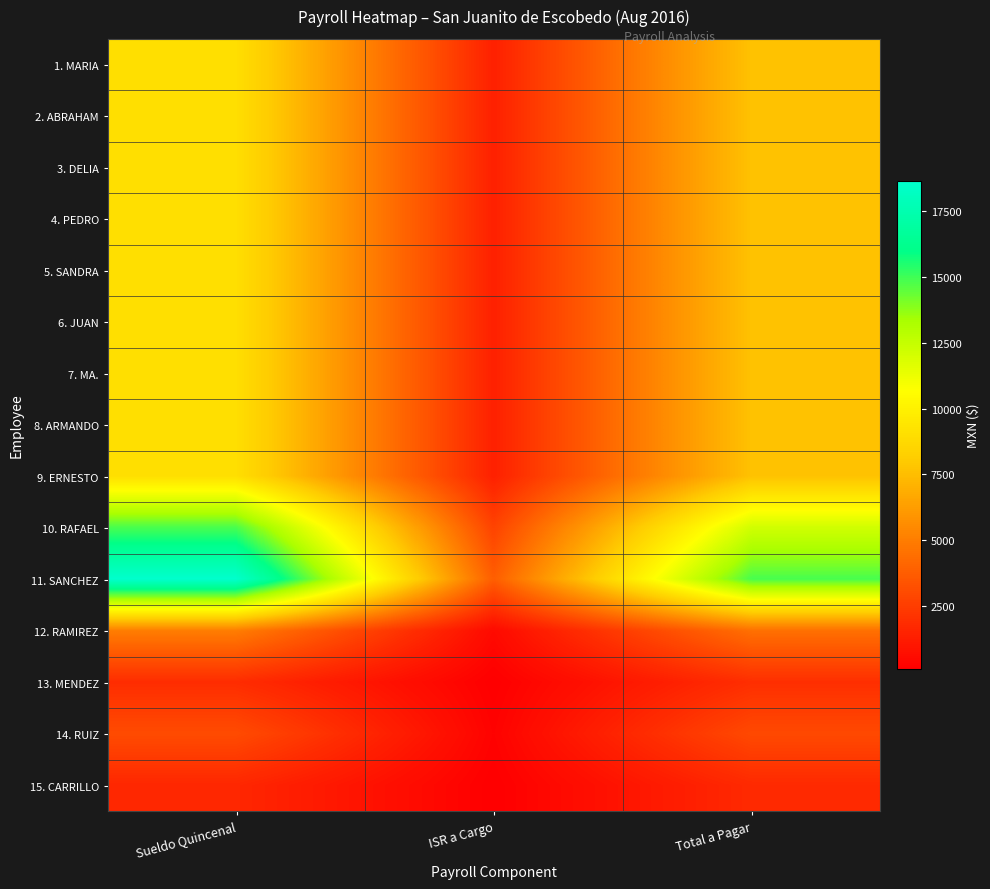

Which series changed the most between Sueldo Quincenal and ISR a Cargo?

11. SANCHEZ